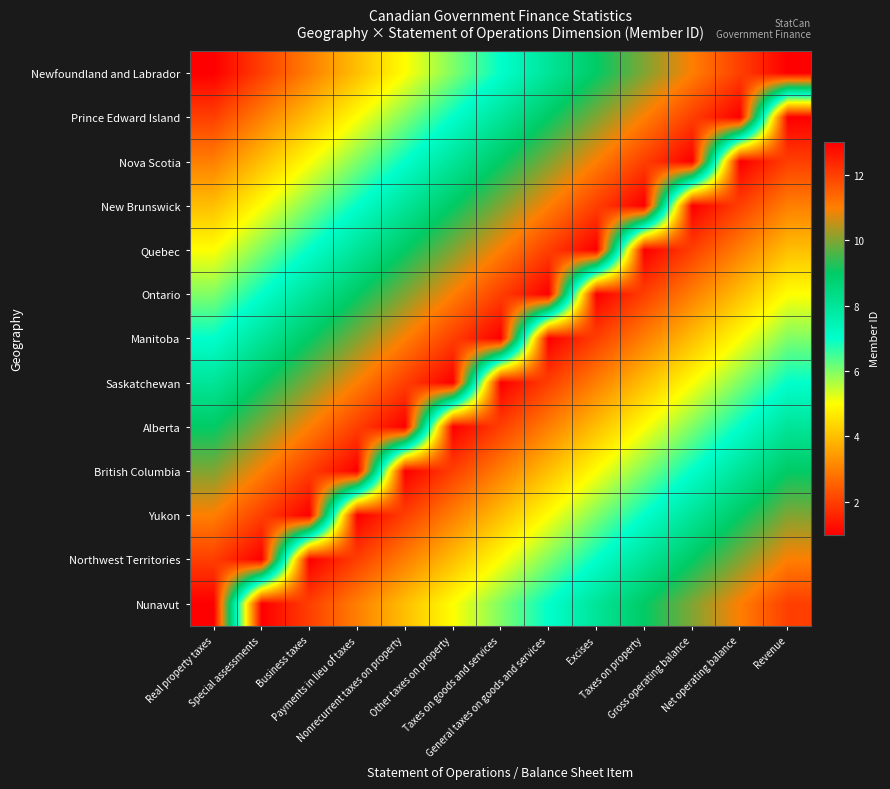

Count the number of categories in the chart.

13